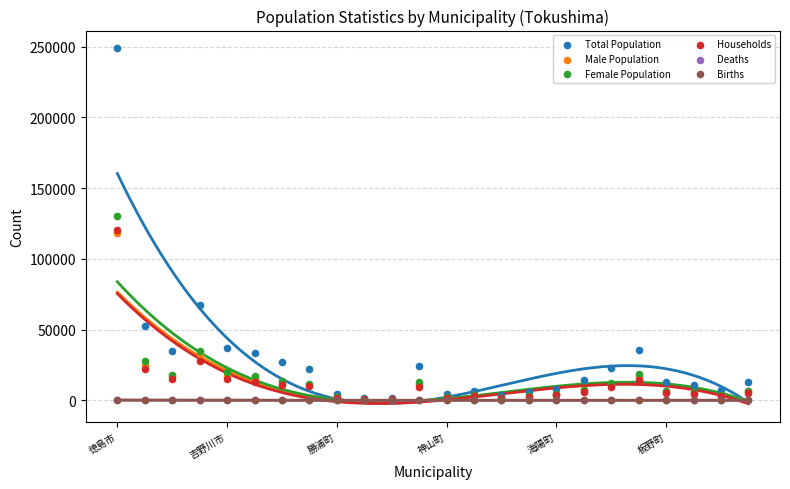

What are all the series names shown in the legend?

Total Population, Male Population, Female Population, Households, Deaths, Births